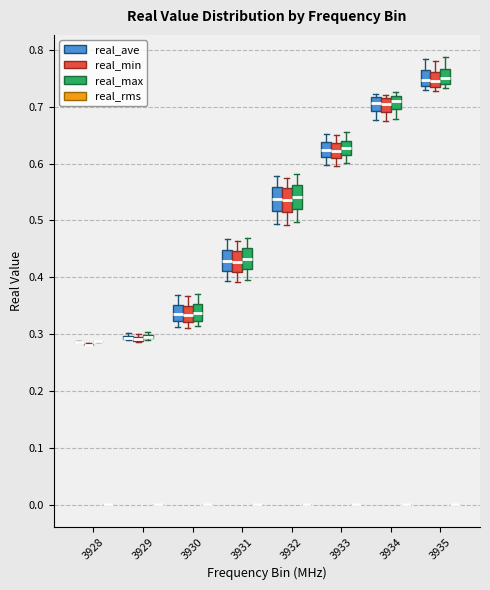

Where is the lower edge of the box for 3933 (real_min) on the y-axis? The values are not printed on the chart, so give them approximately, as read against the axis.

0.61